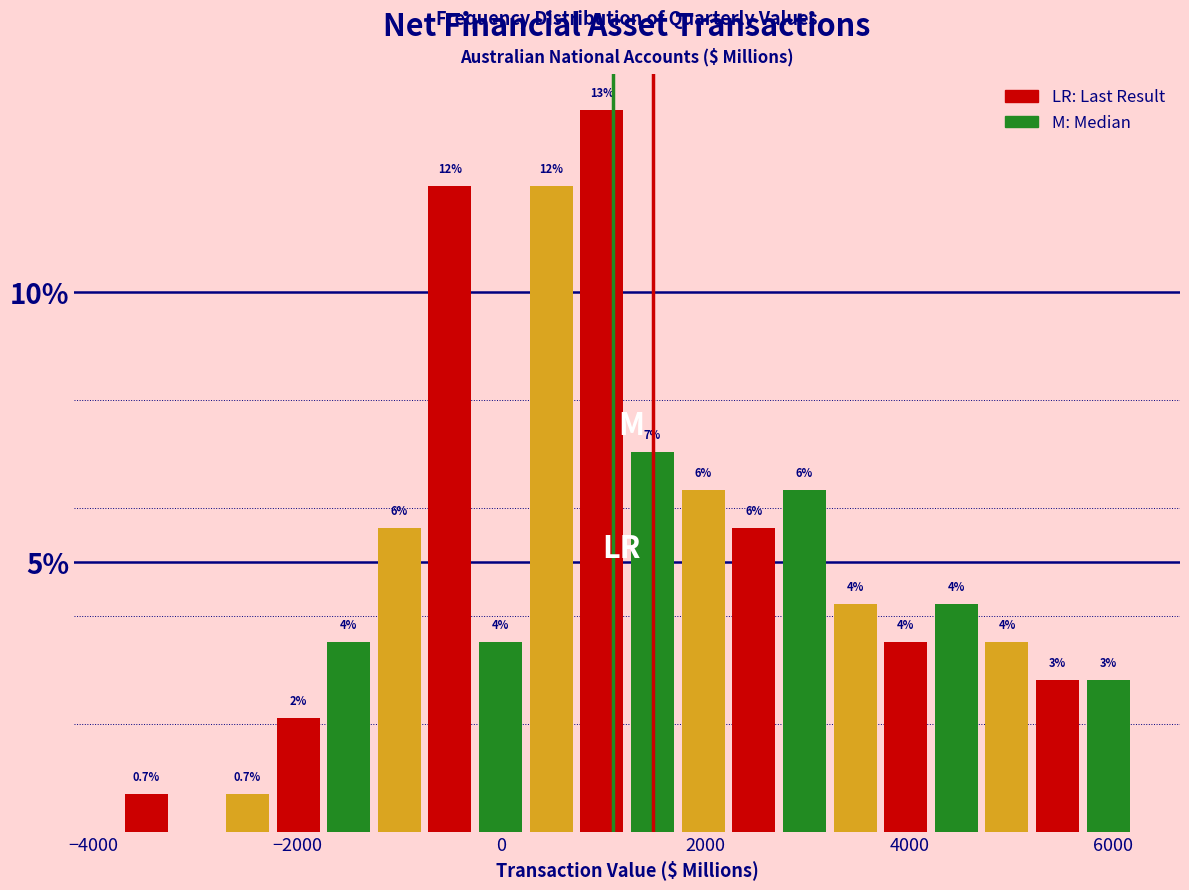

Around what value on the x-axis is the tallest bar? Give the approximate position of its centre, as read against the axis.

1000